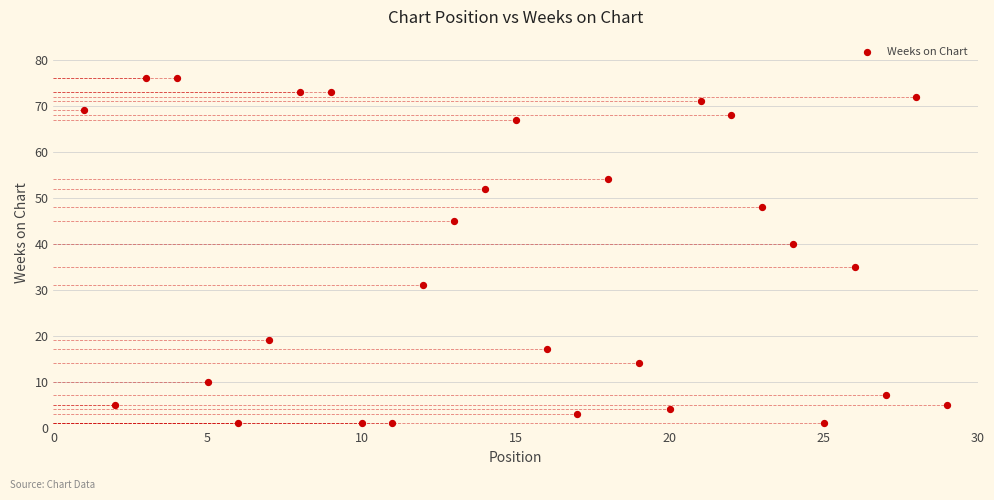

What is the range of X values (max minus min)?

28